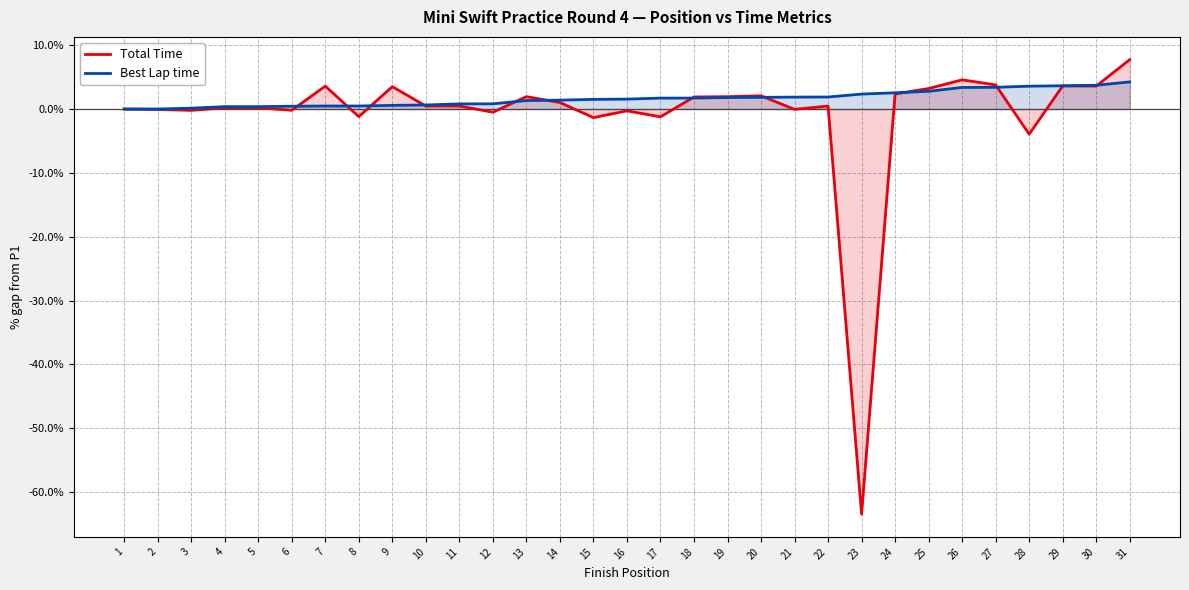

Rank the series at 9 from lowest to highest value.

Best Lap time, Total Time